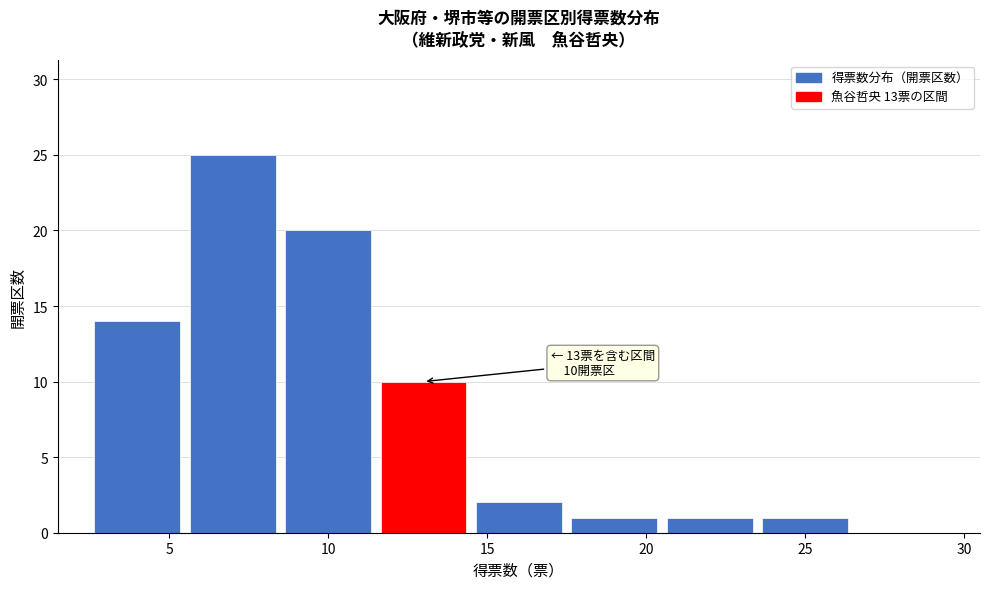

Over which range of the x-axis is the bar tallest?

5.5 to 8.5